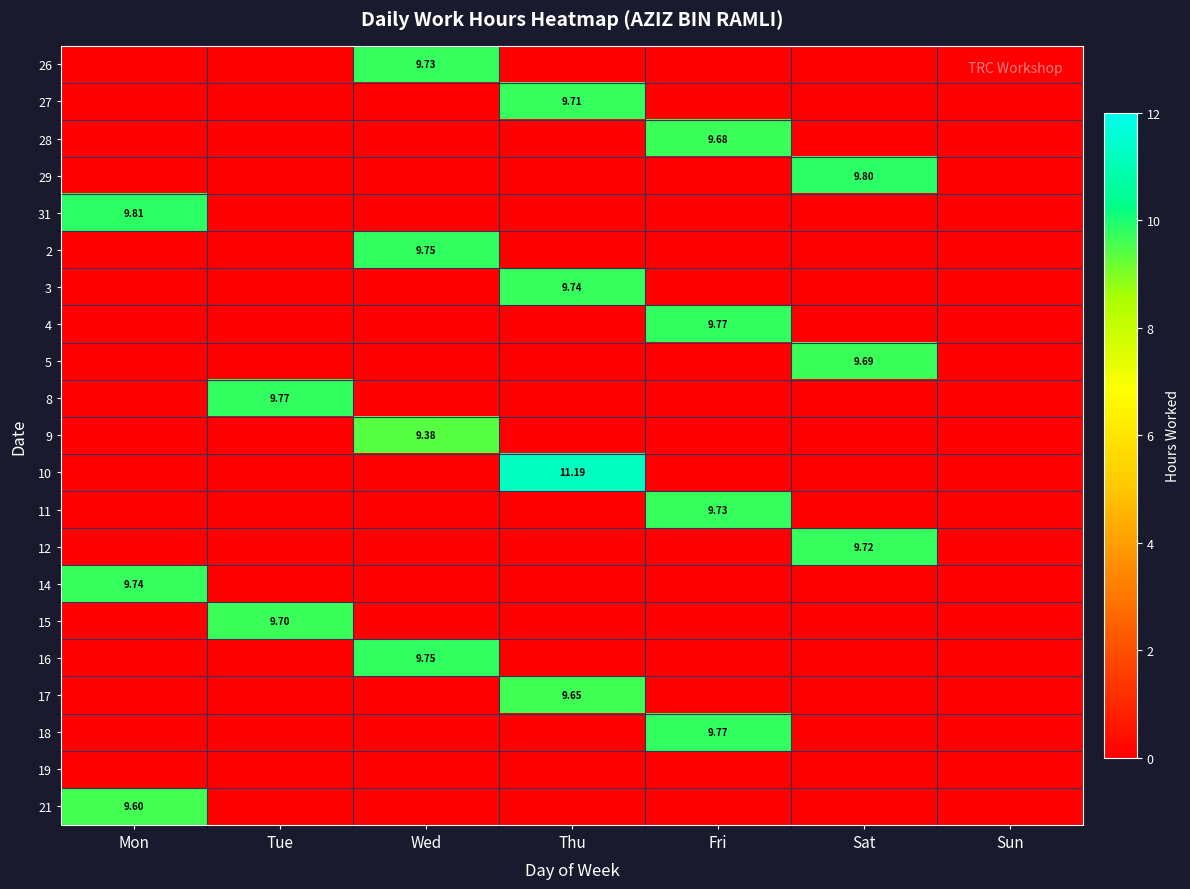

Is the value of 10 at Mon greater than the value of 17 at Thu?

No